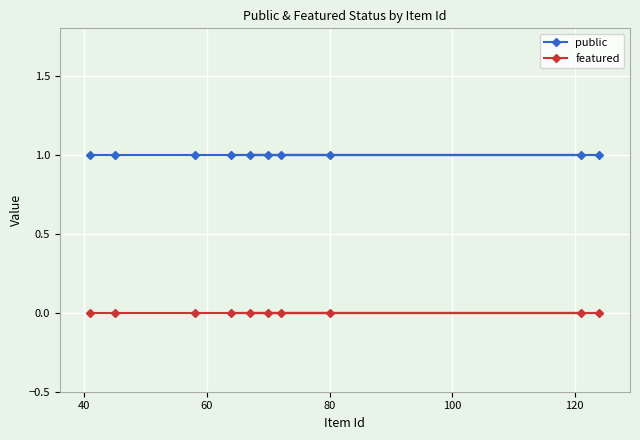

What is the greatest value displayed?

1